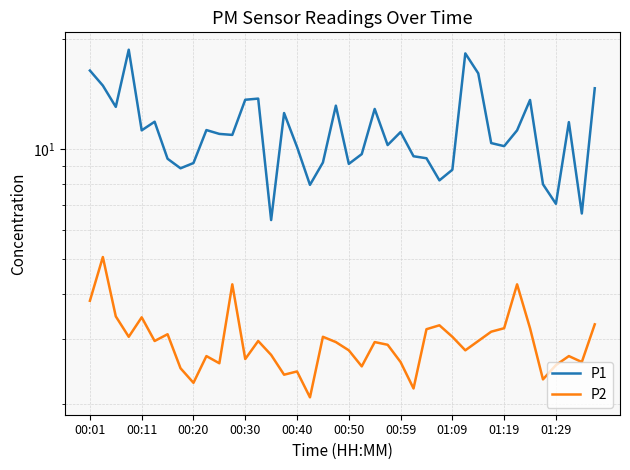

The value of P1 at 01:09 is 8.8. True or false?

True